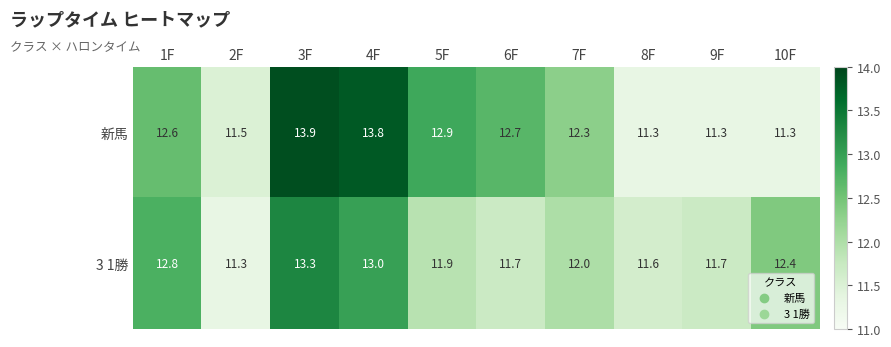

List the series in order of their overall mean, lowest first.

3 1勝, 新馬